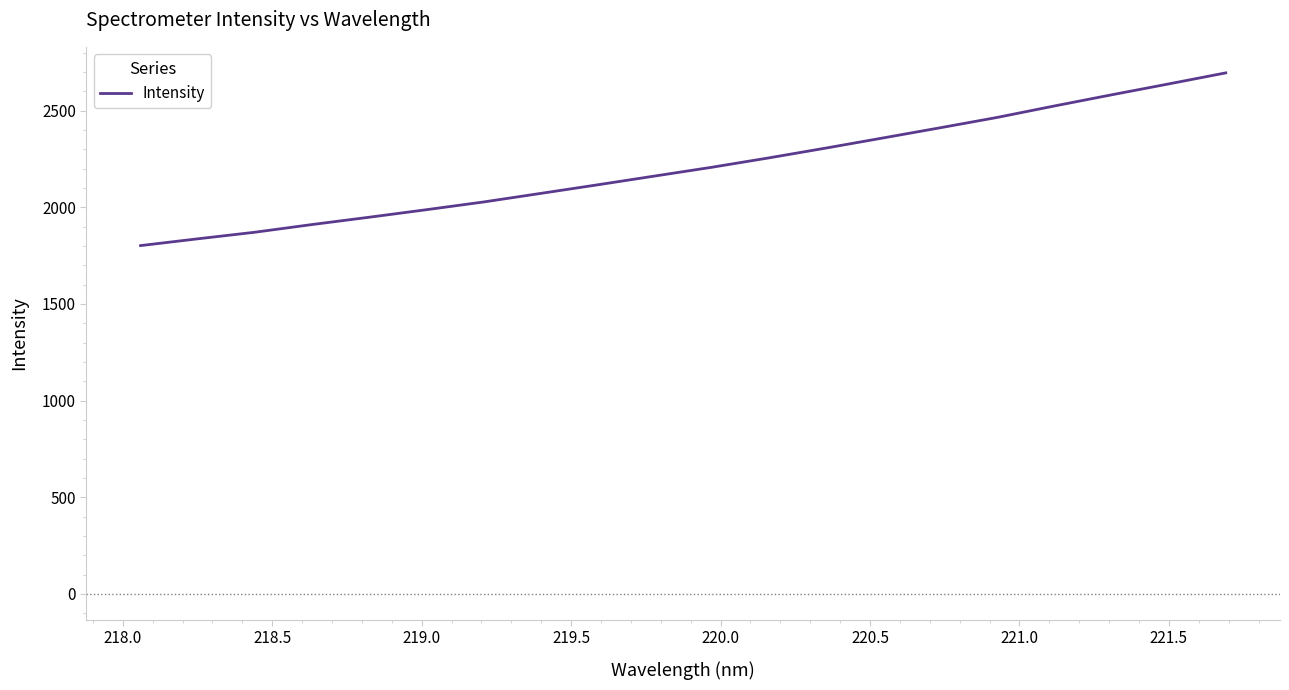

How many categories are shown in the chart?

20